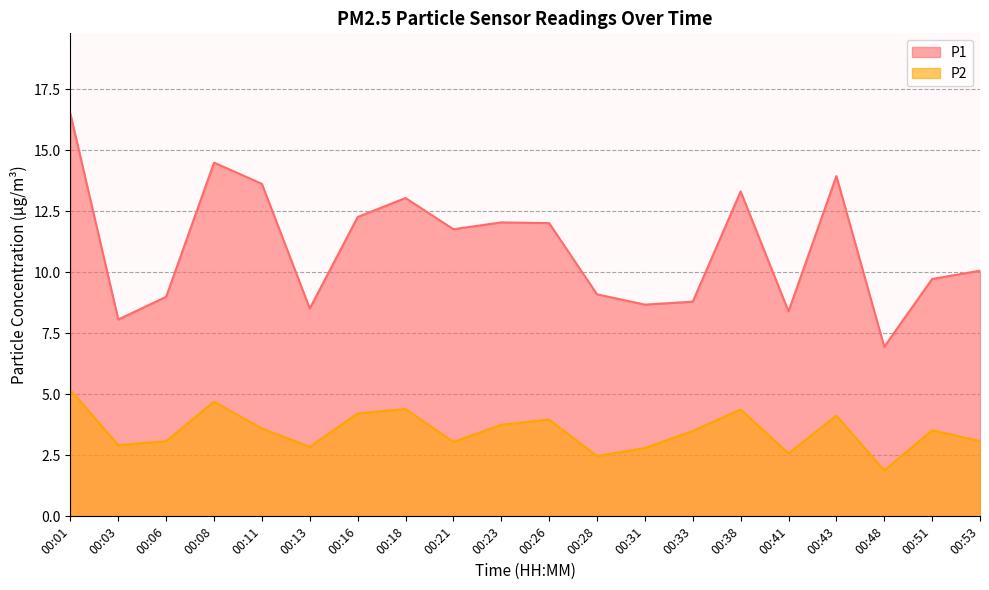

What is the minimum value shown in the chart?

1.9